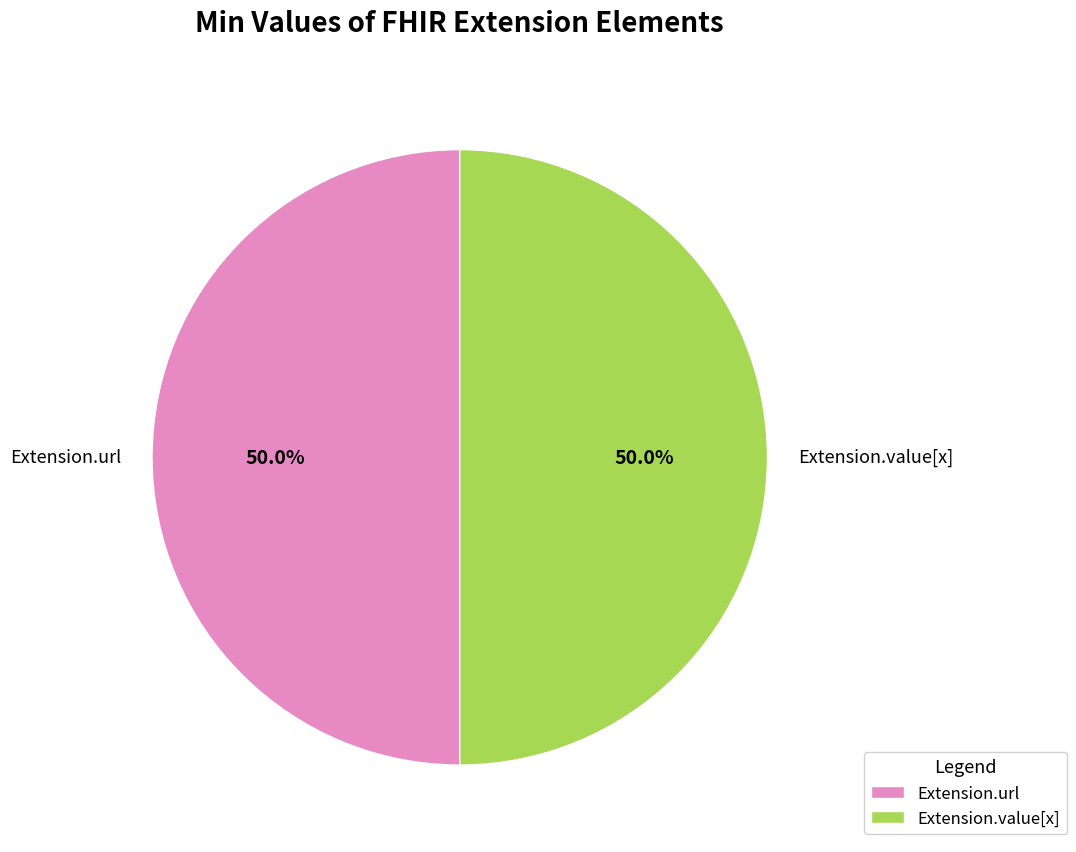

What is the ratio of the value at Extension.url to the value at Extension.value[x]?

1.0